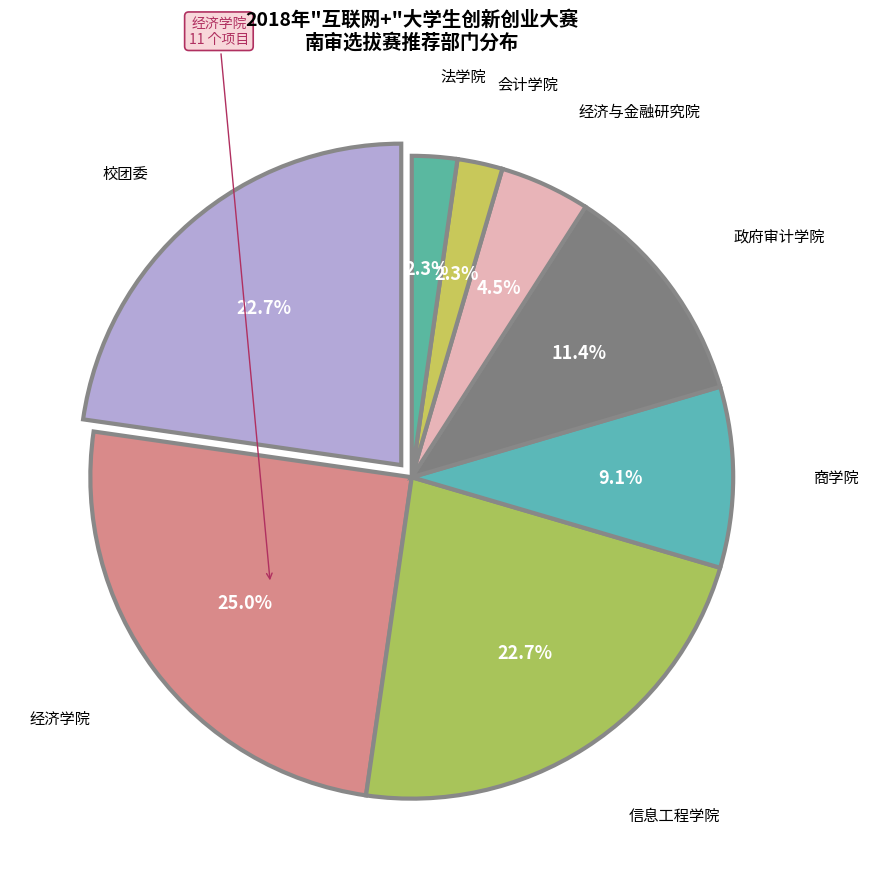

How many slices are in this pie chart?

8